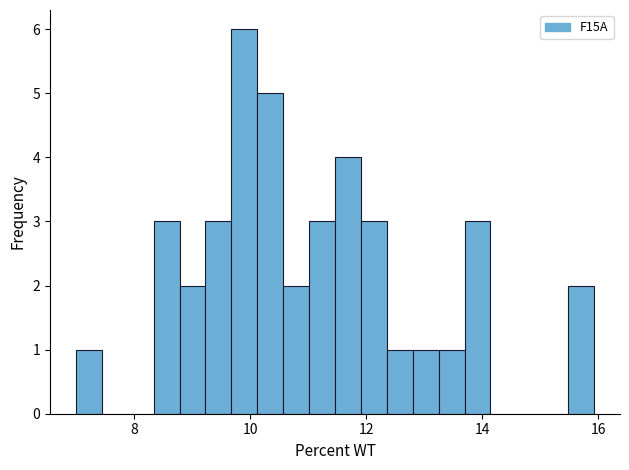

Around what value on the x-axis is the tallest bar? Give the approximate position of its centre, as read against the axis.

10.0